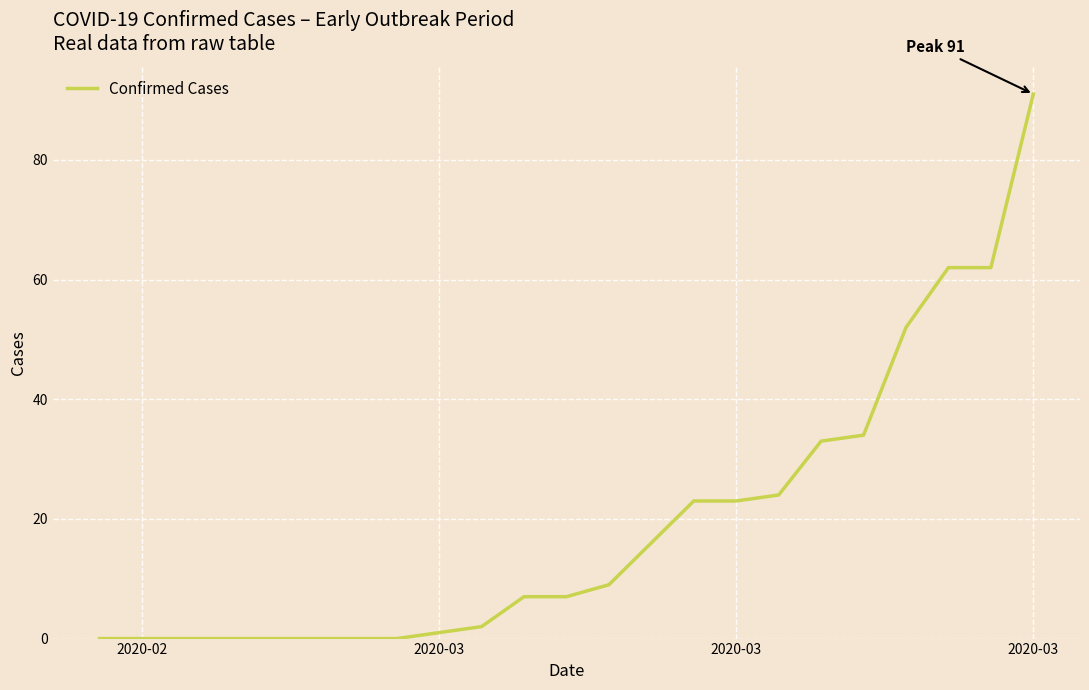

What is the difference between the maximum and minimum values?

91